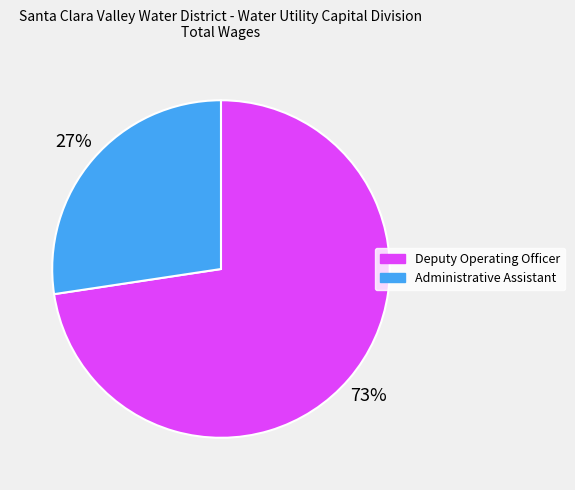

How many segments does this pie chart have?

2